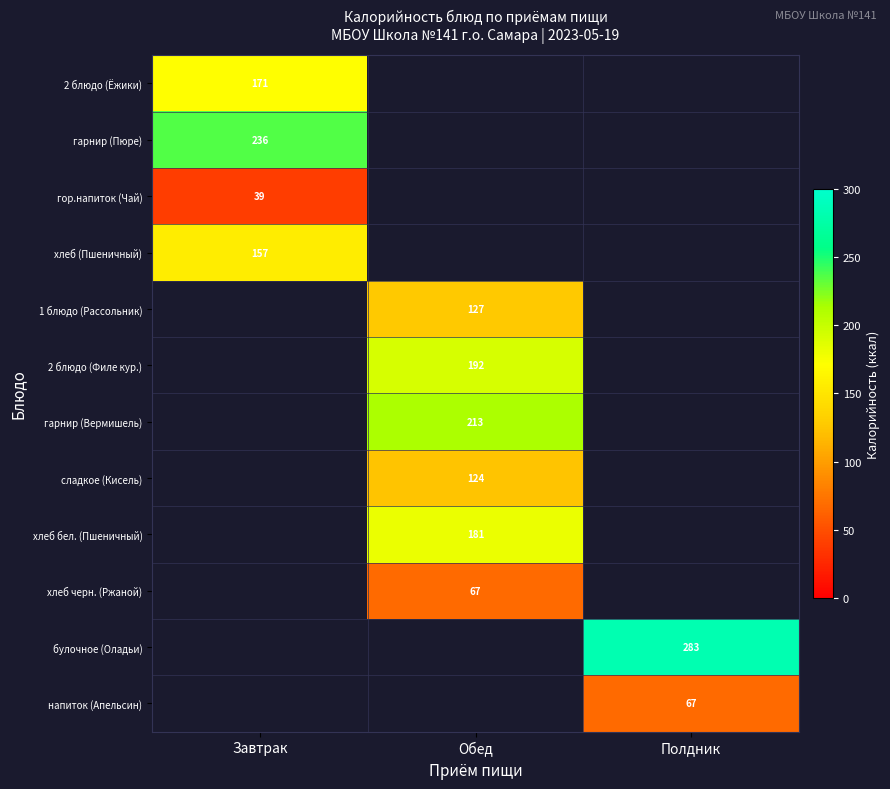

The value of хлеб черн. (Ржаной) at Обед is 110. True or false?

False